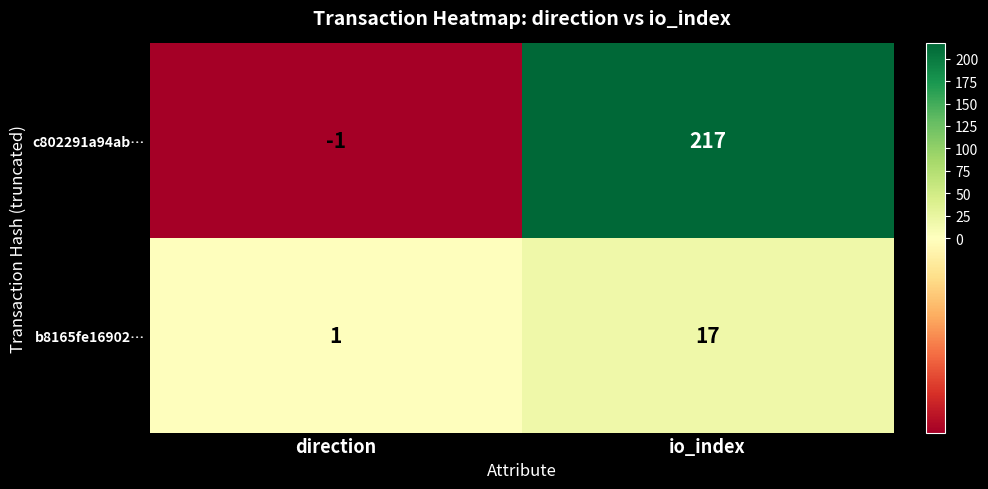

At io_index, list the series in order from smallest to largest.

b8165fe16902…, c802291a94ab…